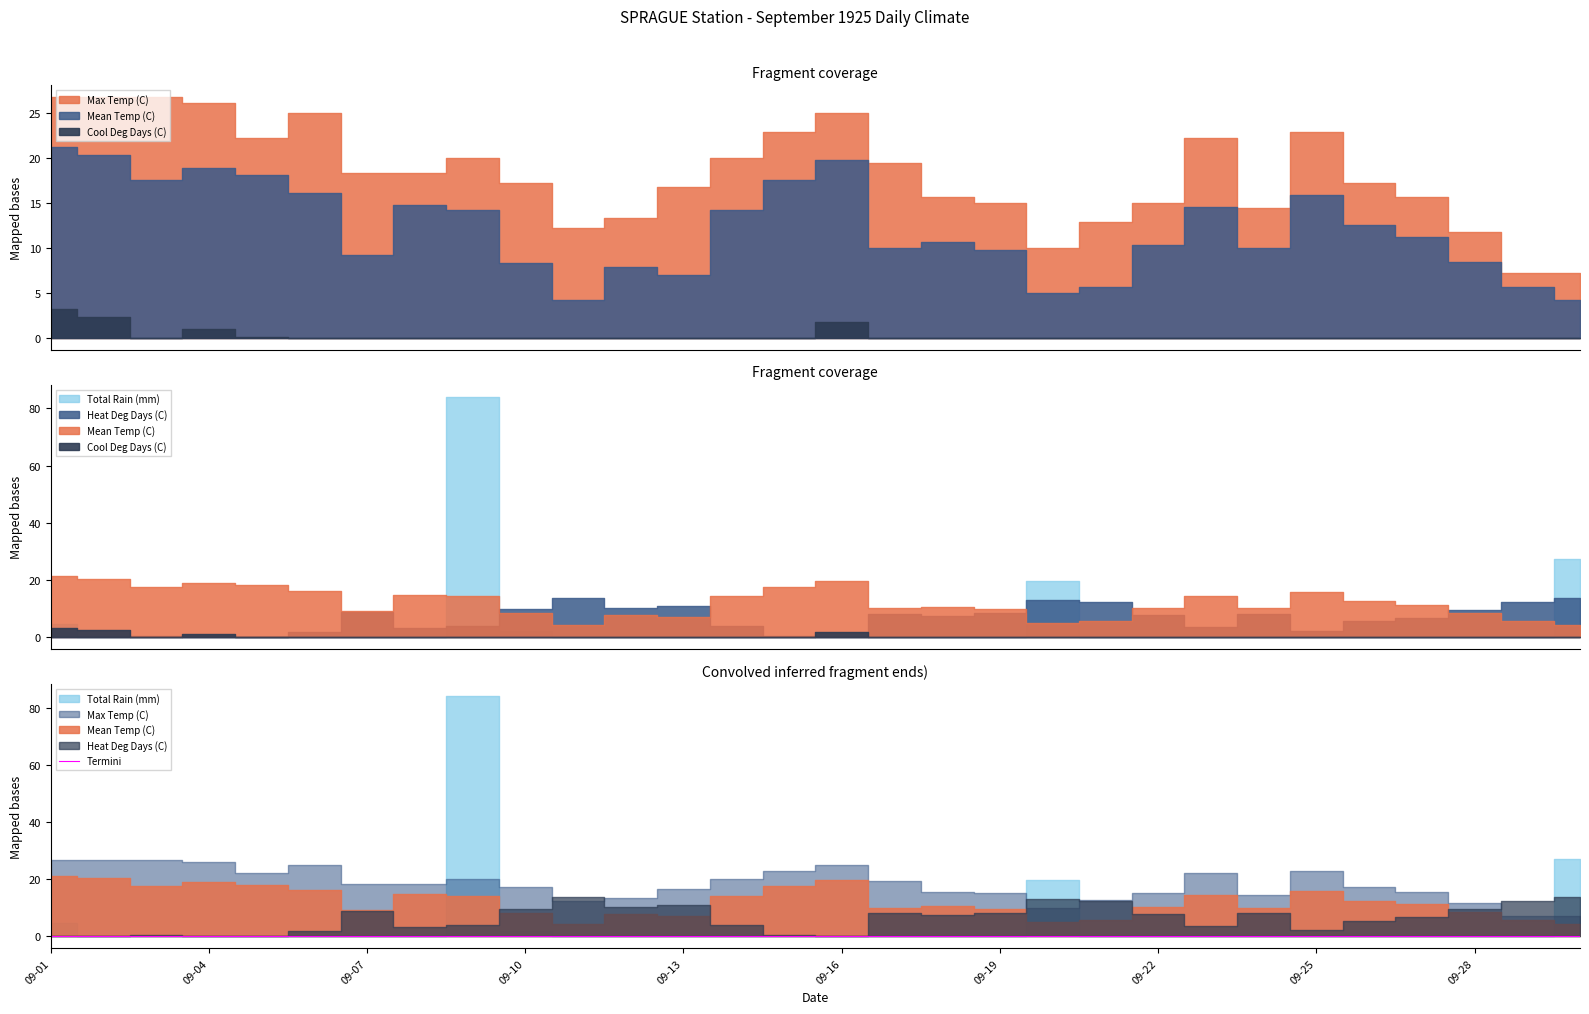

True or false: Mean Temp (C) and Max Temp (C) cross at least once.

False